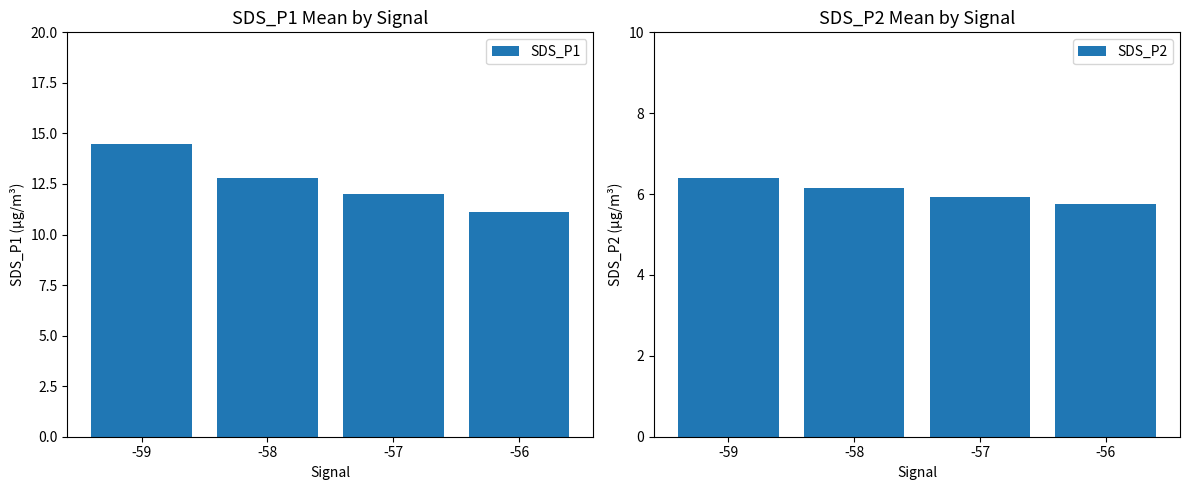

Reading left to right, list all the values displayed in this chart.

SDS_P1: 14.5	12.8	12.0	11.1
SDS_P2: 6.4	6.1	5.9	5.8